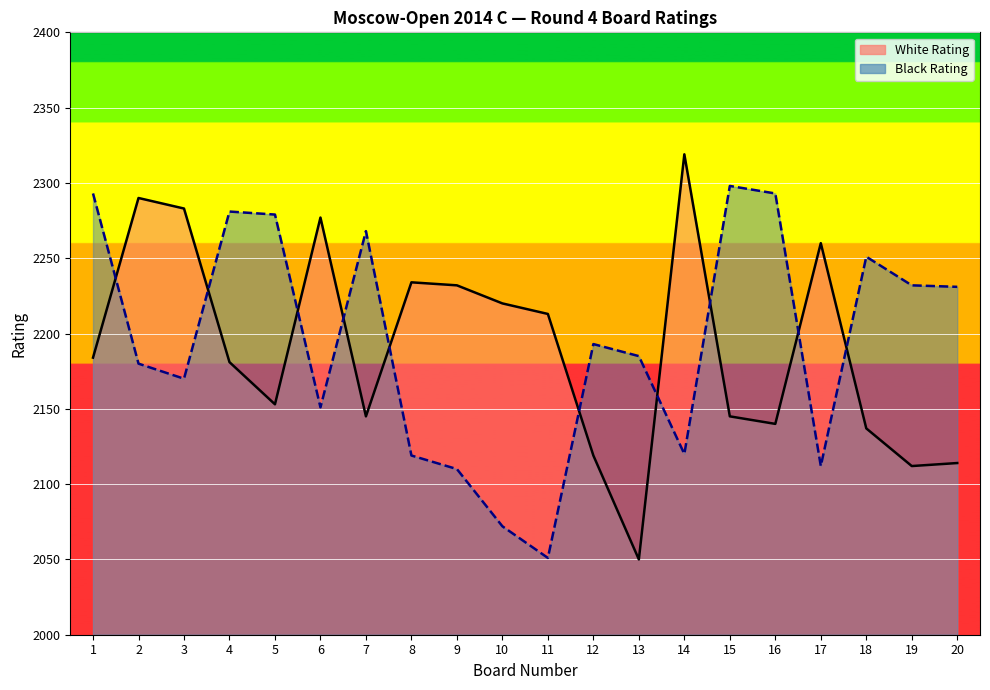

How many values in the White Rating series are below 2184?

10